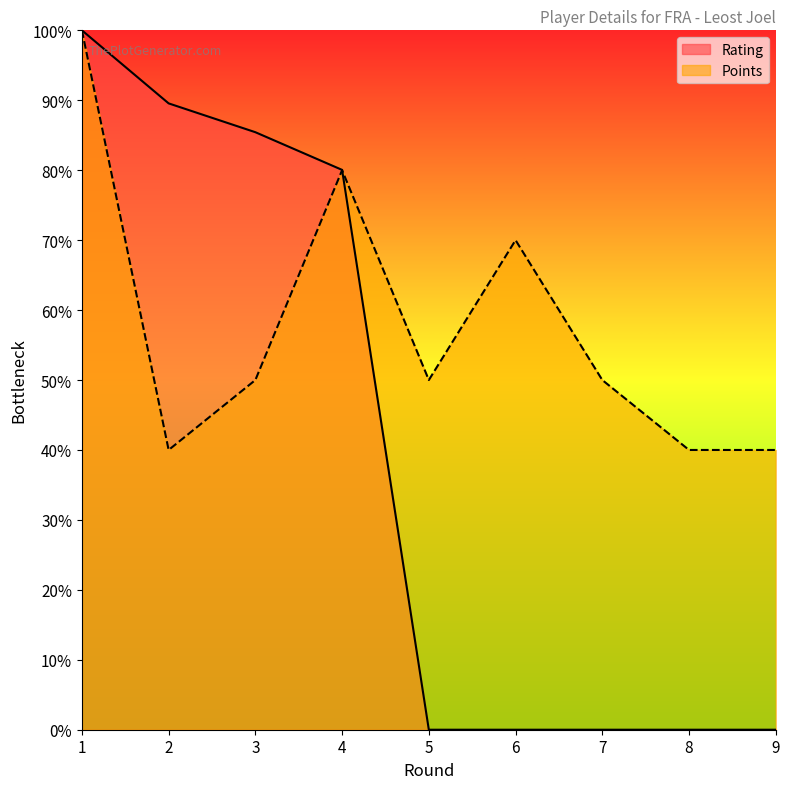

List the series in order of their peak value, lowest first.

Rating, Points